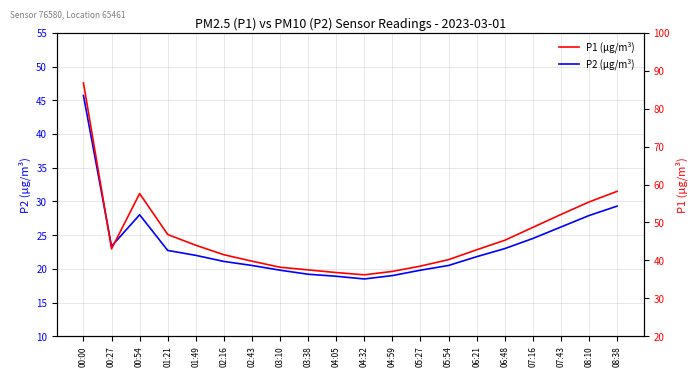

What is the value of the P2 (µg/m³) point at the 2nd from the left?

23.4